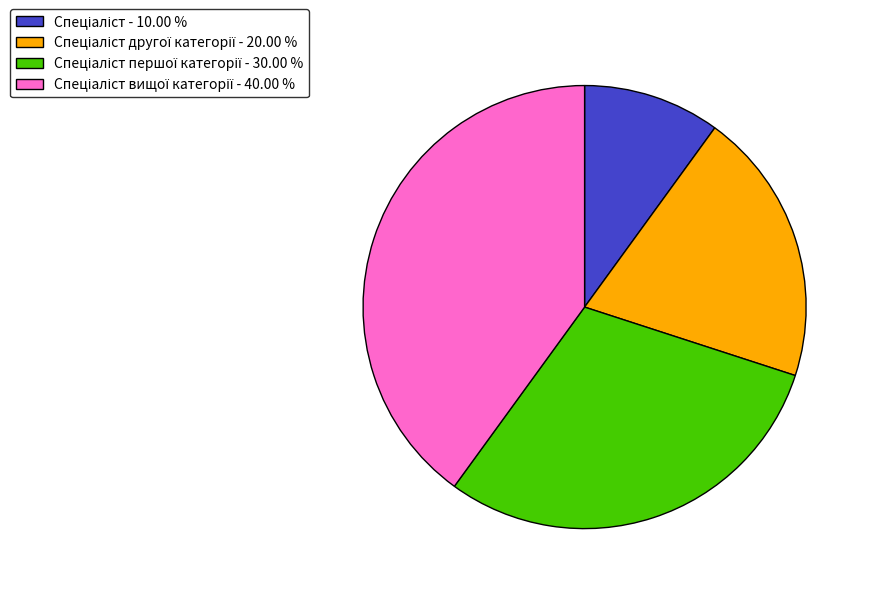

Is there any slice that represents more than half of the pie?

No